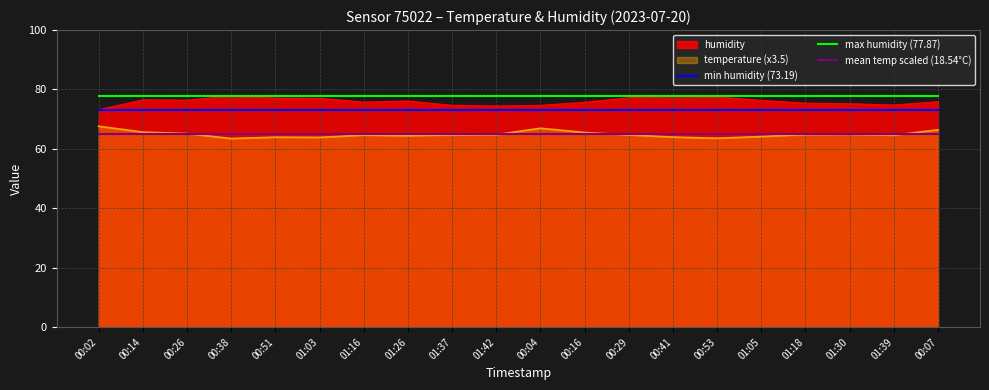

What is the label of the 9th point from the left?

01:37